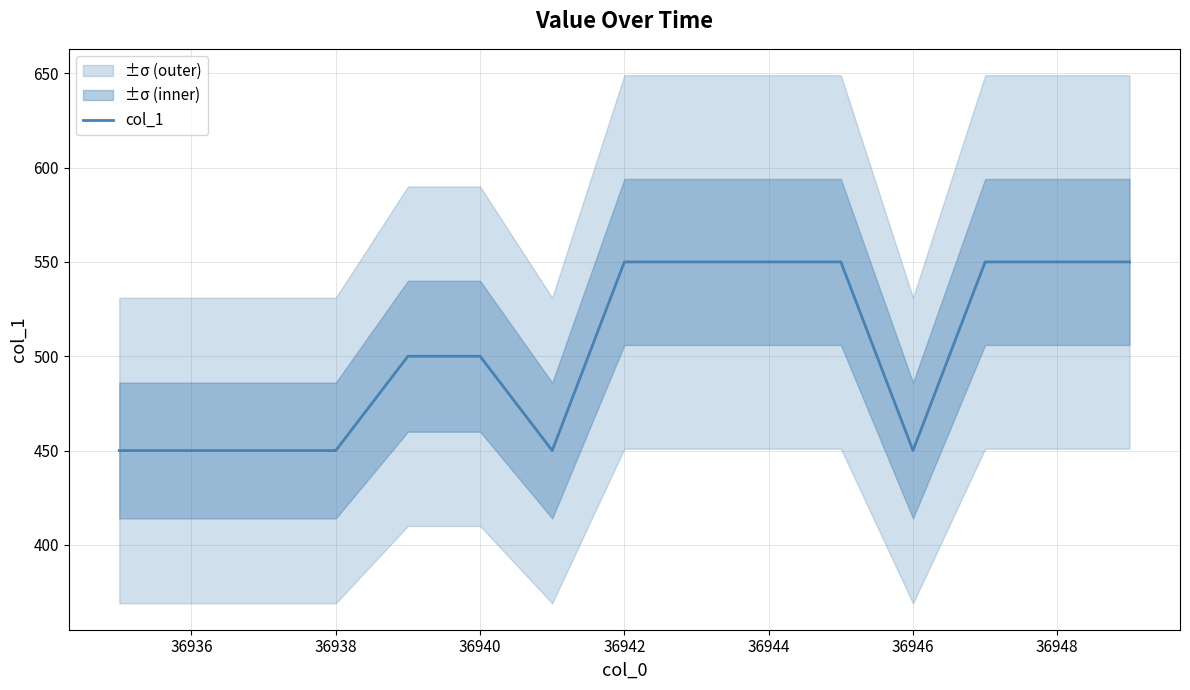

What is the minimum value for col_1?

450